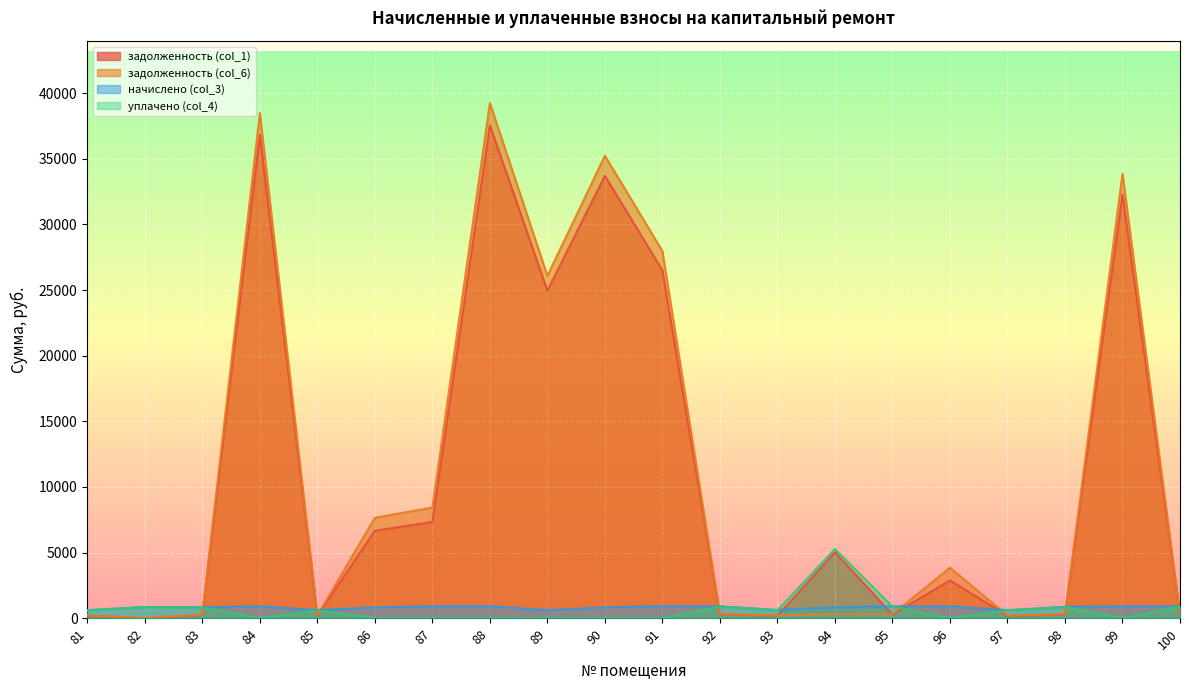

At which label is задолженность (col_1) closest to 18779?

89